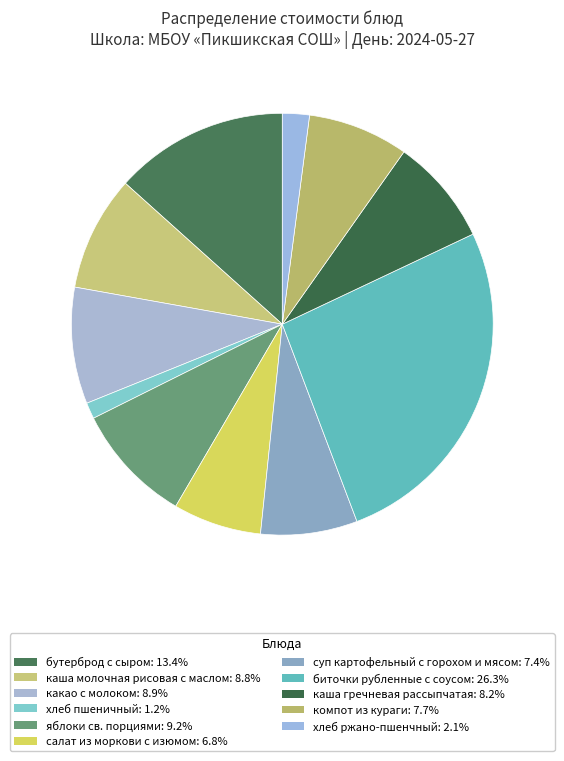

Which has a higher value, бутерброд с сыром or компот из кураги?

бутерброд с сыром